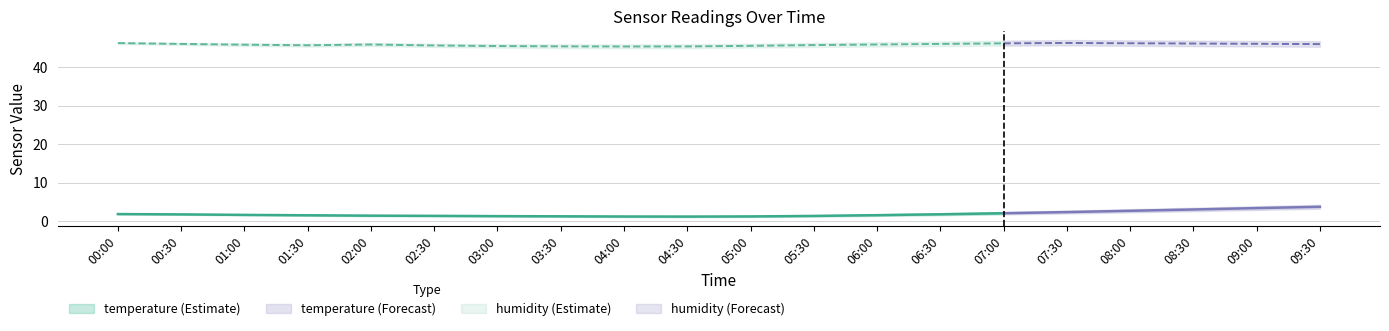

Is the value of humidity_lower at 07:00 greater than the value of humidity at 01:30?

No